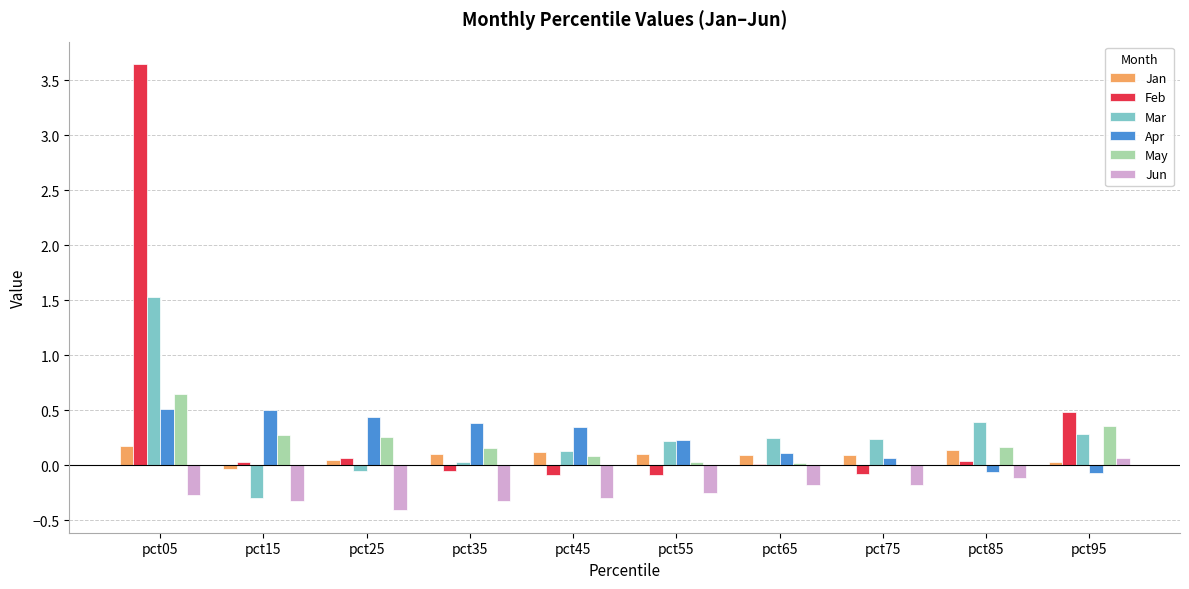

Which series changed the most between pct45 and pct85?

Apr